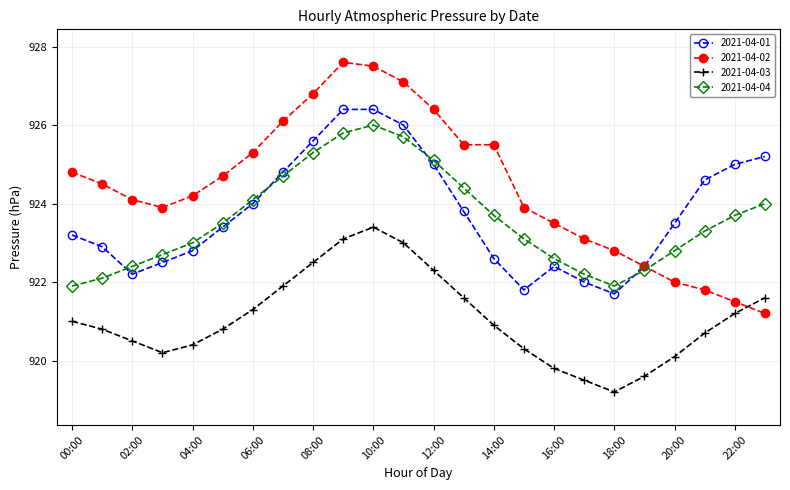

How many lines are shown in the chart?

4